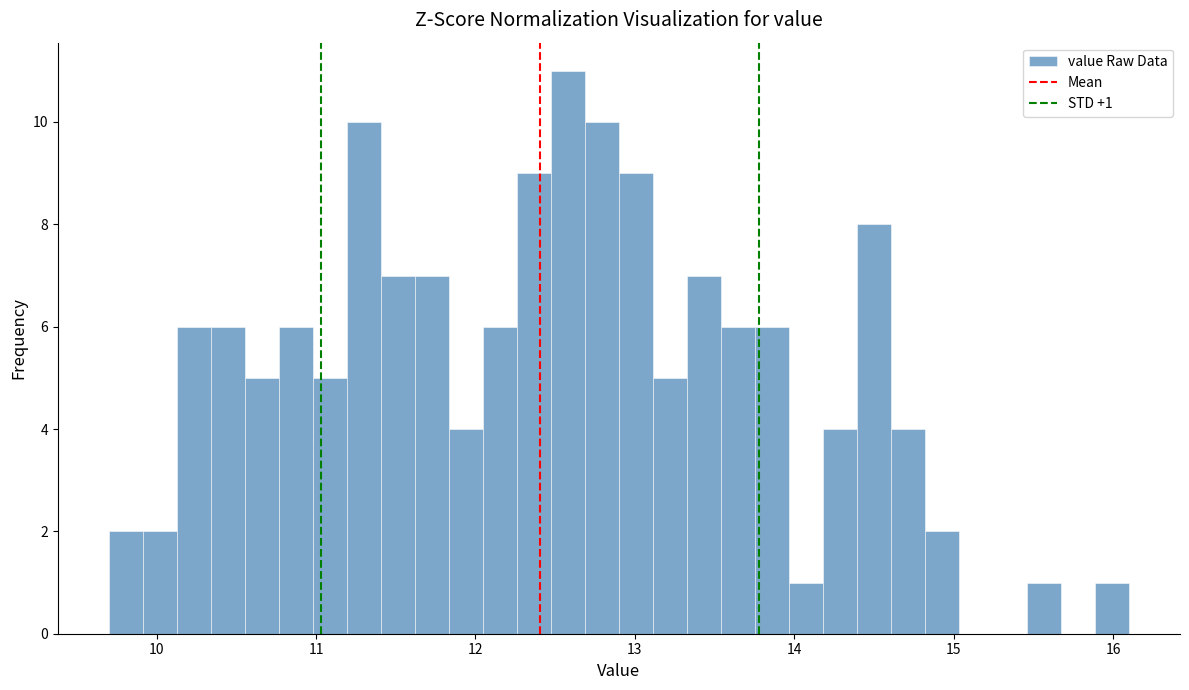

Around what value on the x-axis is the tallest bar? Give the approximate position of its centre, as read against the axis.

12.6